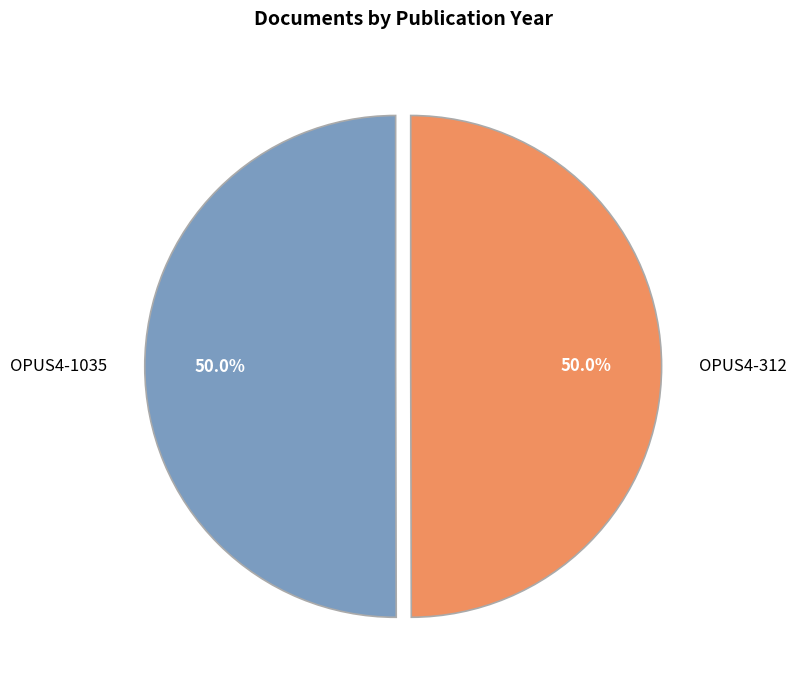

Count the number of slices in the pie.

2